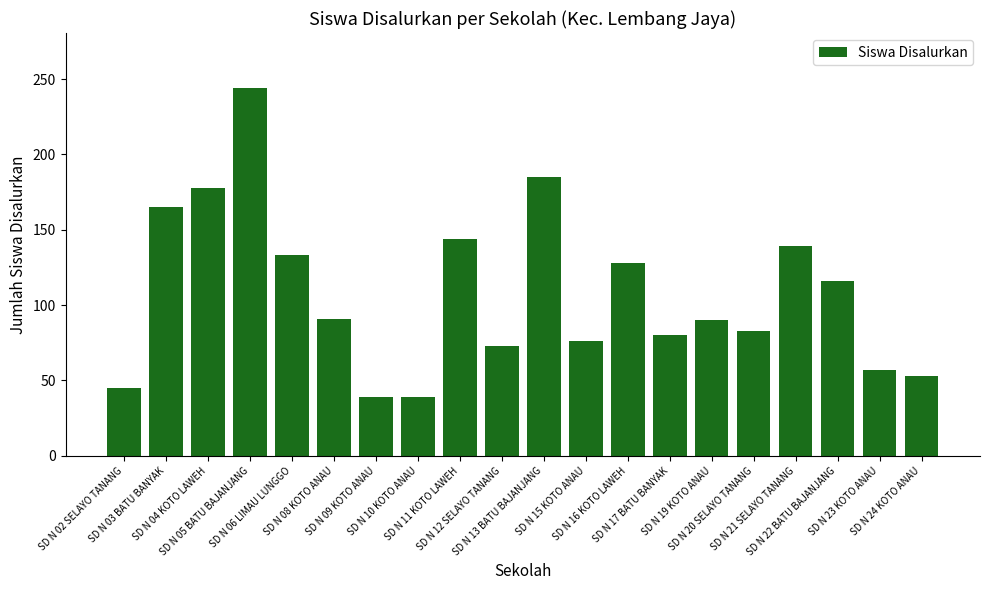

What is the value of the 16th bar from the left?

83